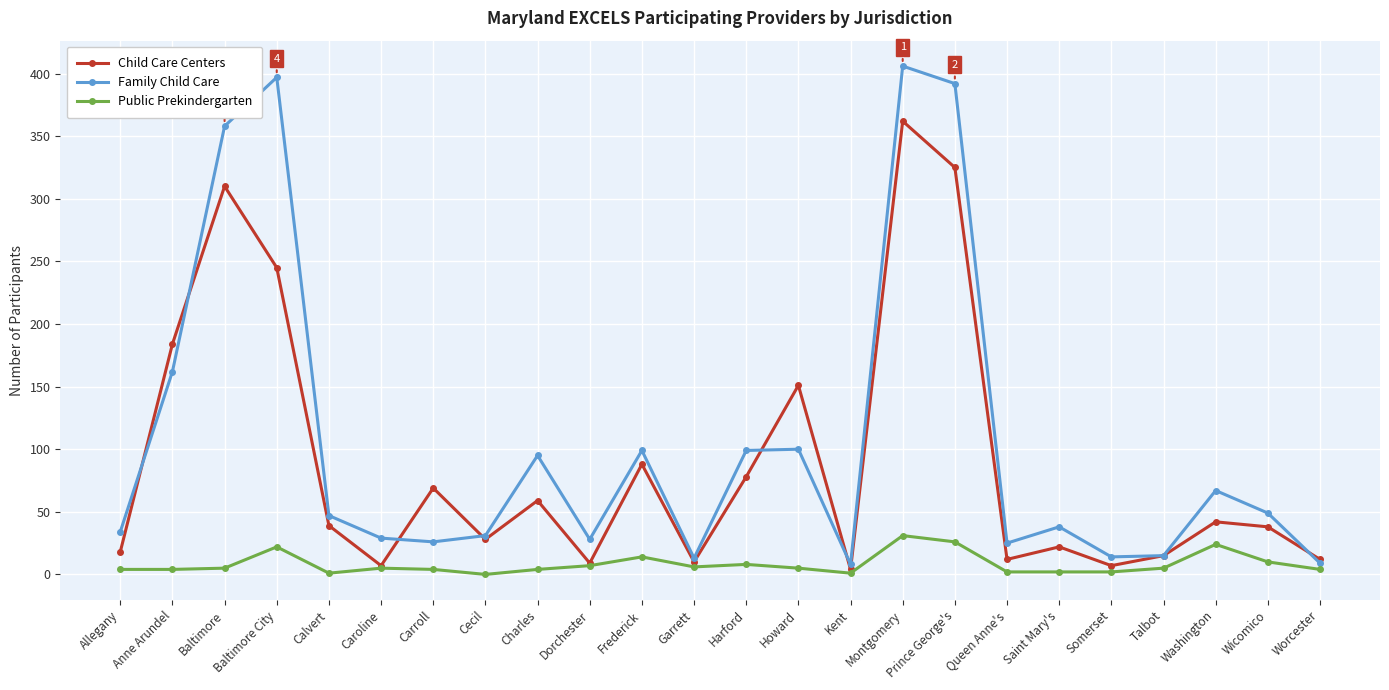

Where is the first local minimum for Child Care Centers?

Caroline